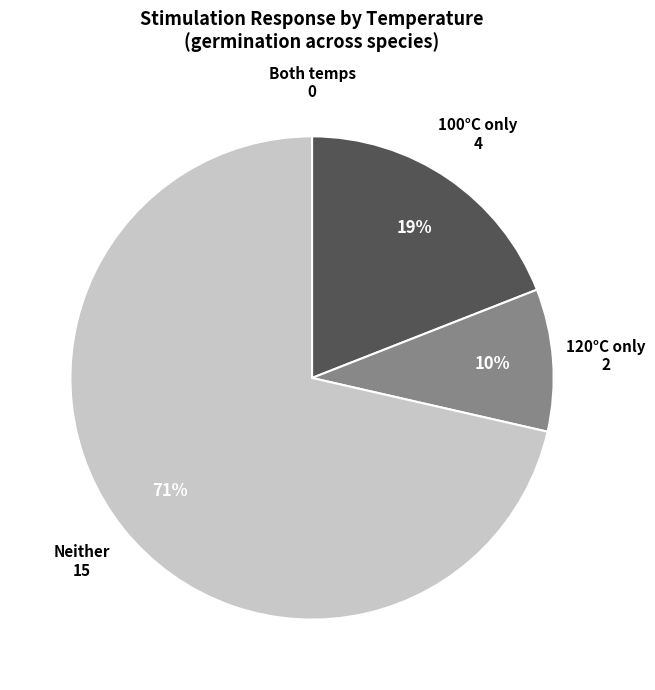

To the nearest percent, what is the average slice percentage?

25%